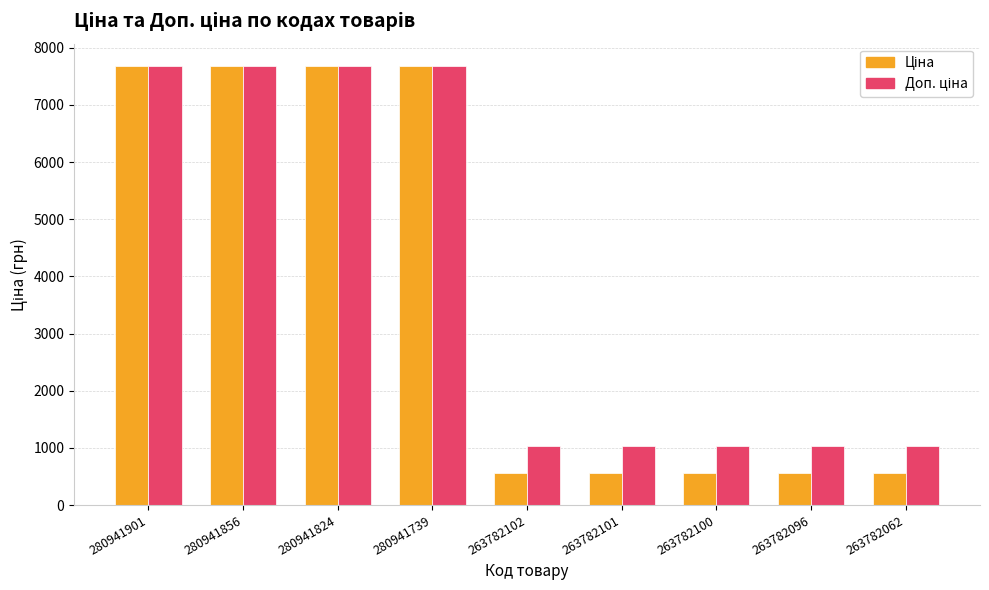

How many bars are there in each group?

2